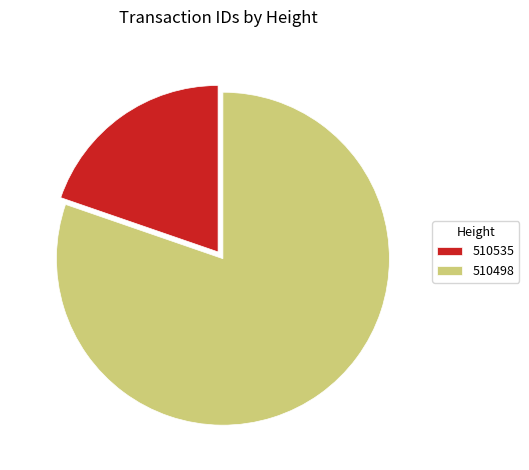

Rank the categories by value from highest to lowest.

510498, 510535